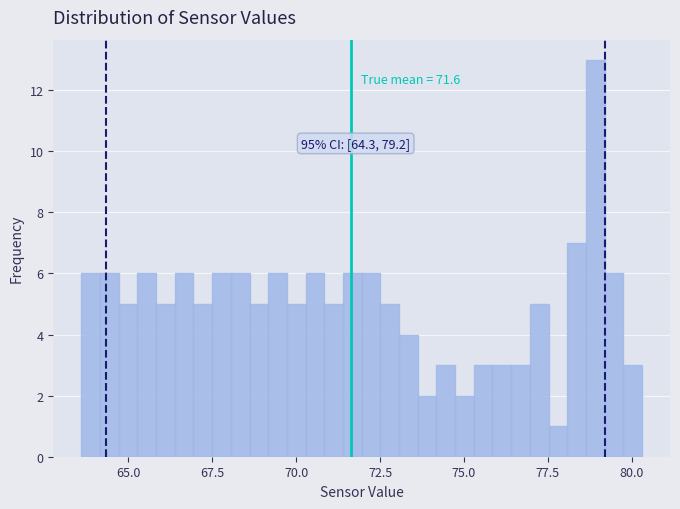

Read against the x-axis, roughly where is the centre of the tallest bar?

79.0